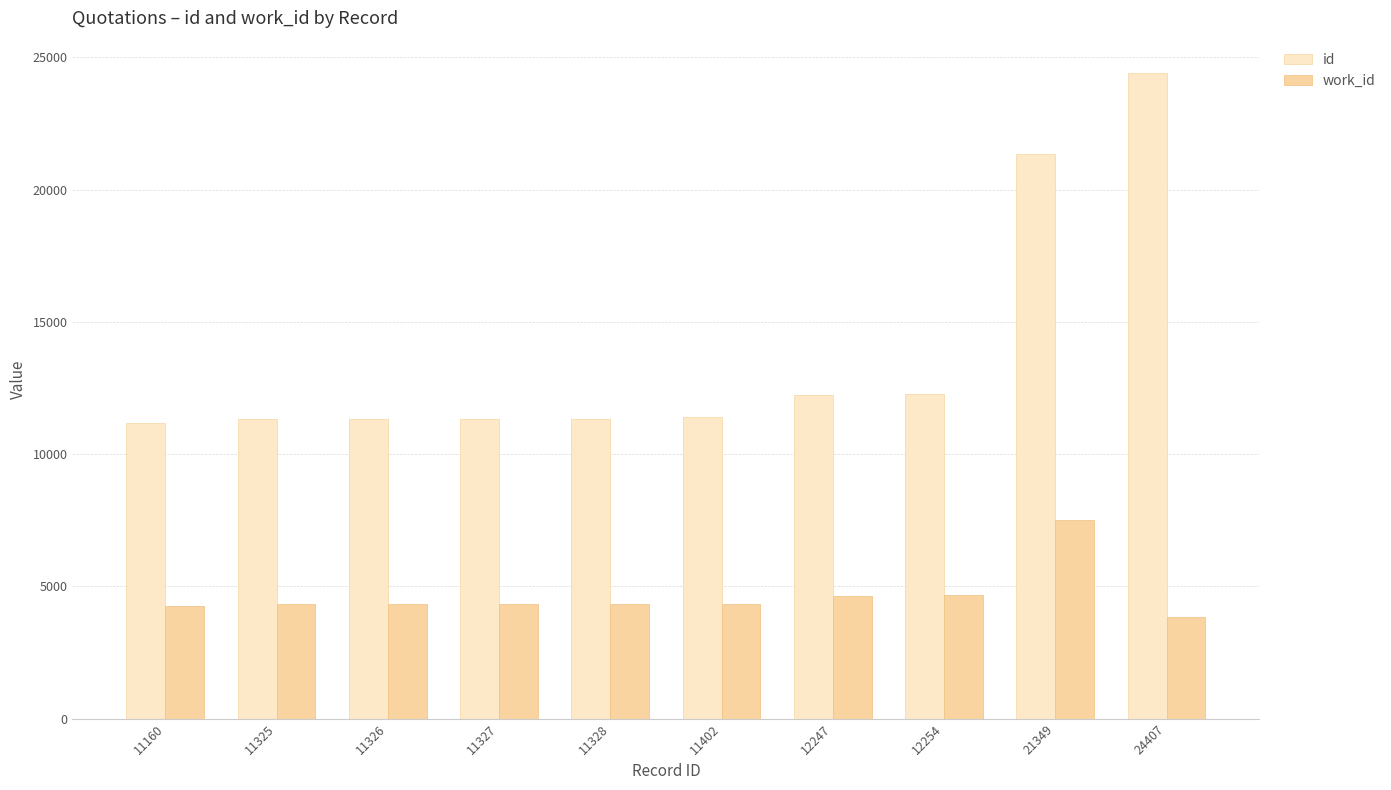

What is the spread (max minus min) of values at 11160?

6888